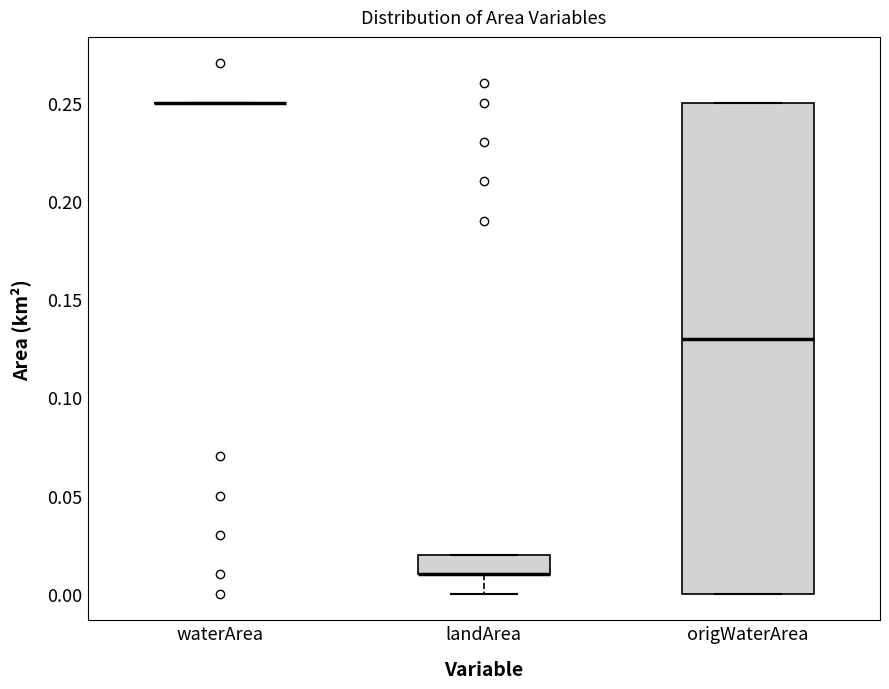

Comparing the boxes themselves (not the whiskers), which one is the tallest?

origWaterArea